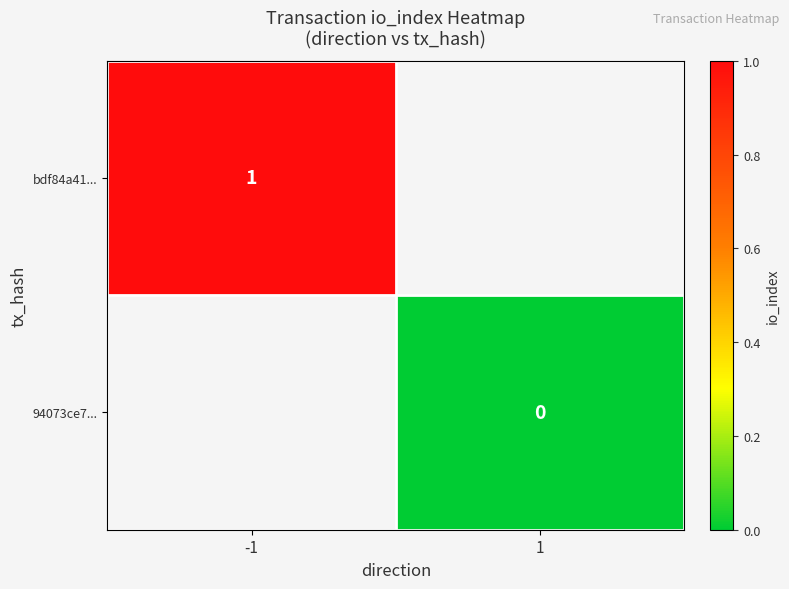

Is the value of 94073ce7... at 1 greater than the value of bdf84a41... at -1?

No